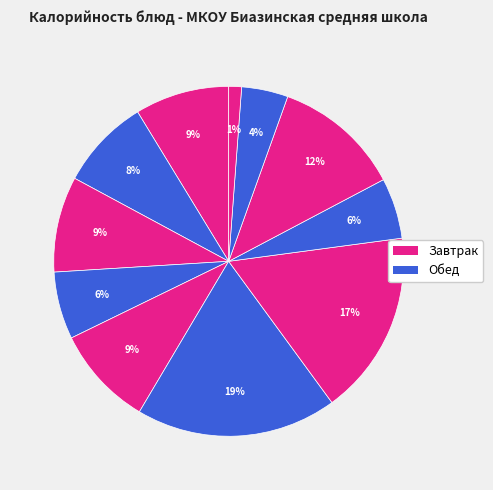

Count the number of slices in the pie.

11